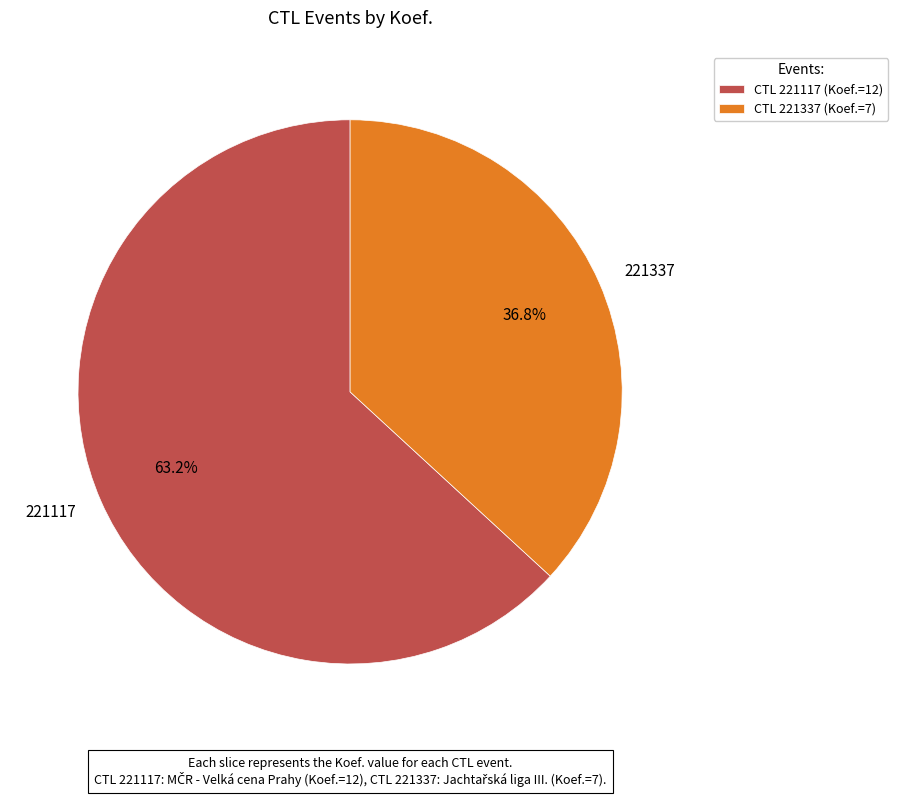

Is it true that 221337 is 47% of the pie?

False